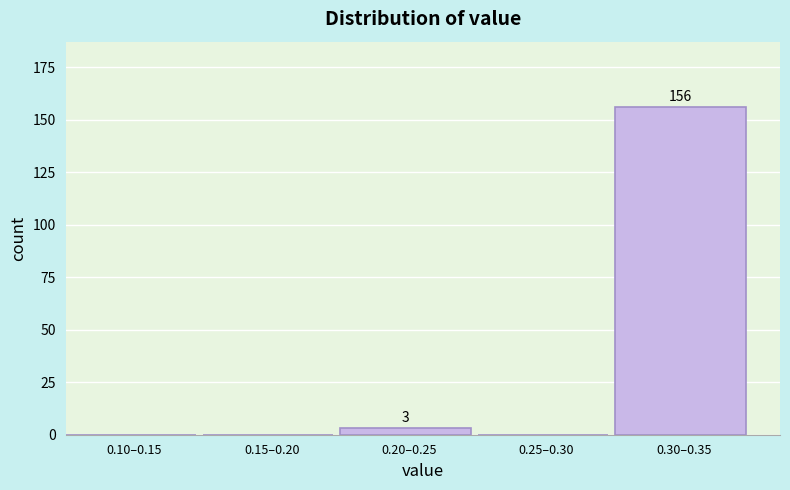

Reading right to left, transcribe all the data shown in this chart.

0.30–0.35=156	0.25–0.30=0	0.20–0.25=3	0.15–0.20=0	0.10–0.15=0